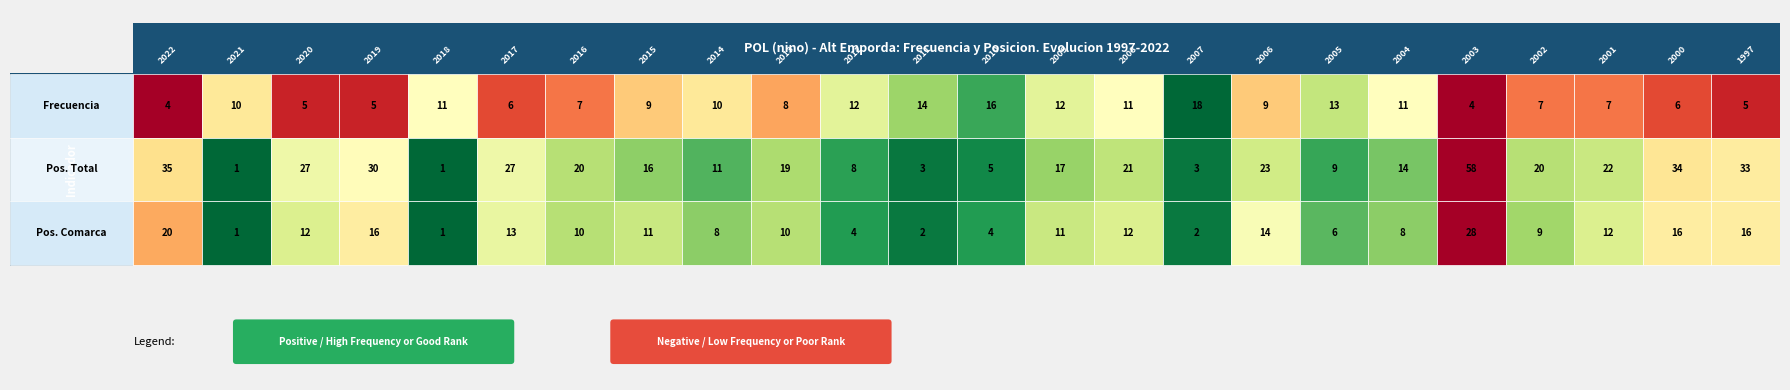

What is the sum of the Posicion_Total values at 2010 and 2013?

24